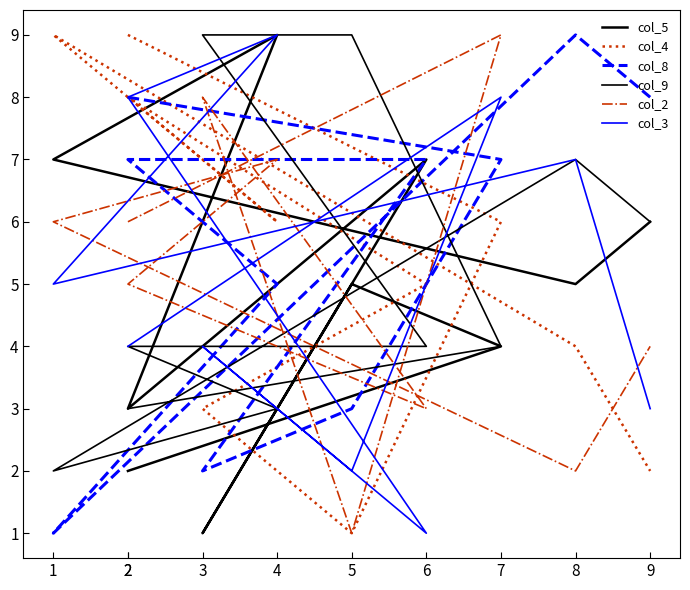

What is the maximum value shown in the chart?

9